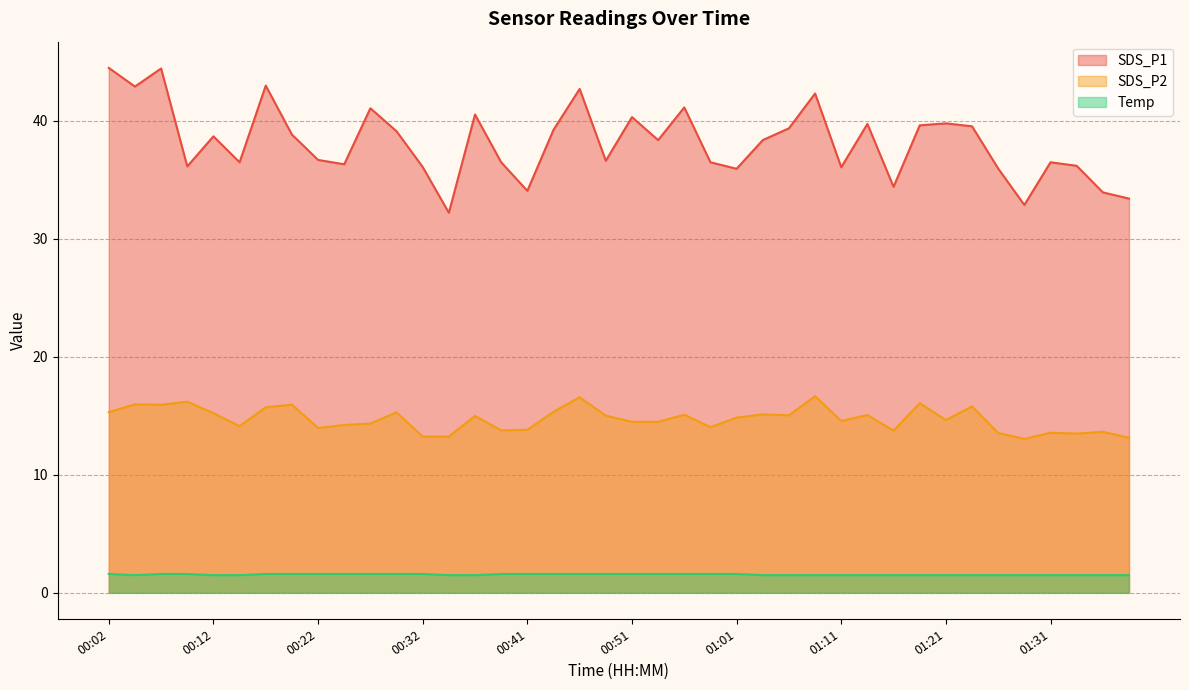

What position from the left is 00:44?

18